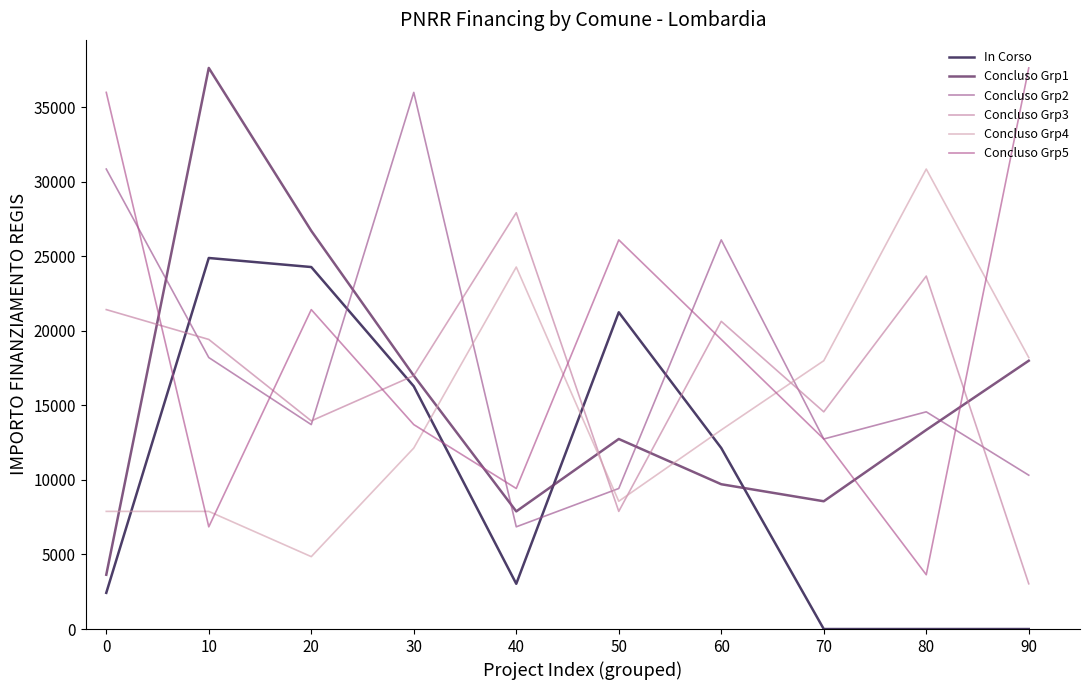

Reading left to right, list all the values displayed in this chart.

In Corso: 0=2428	10=24887	20=24280	30=16283	40=3035	50=21245	60=12140	70=0	80=0	90=0
Concluso Grp1: 0=3642	10=37634	20=26708	30=16996	40=7891	50=12747	60=9712	70=8570	80=13354	90=17997
Concluso Grp2: 0=30852	10=18210	20=13712	30=35994	40=6856	50=9427	60=26101	70=12747	80=14568	90=10319
Concluso Grp3: 0=21425	10=19424	20=13961	30=16996	40=27922	50=7891	60=20638	70=14568	80=23673	90=3035
Concluso Grp4: 0=7891	10=7891	20=4856	30=12140	40=24280	50=8570	60=13354	70=17997	80=30852	90=18210
Concluso Grp5: 0=35994	10=6856	20=21425	30=13712	40=9427	50=26101	60=19424	70=12747	80=3642	90=37634